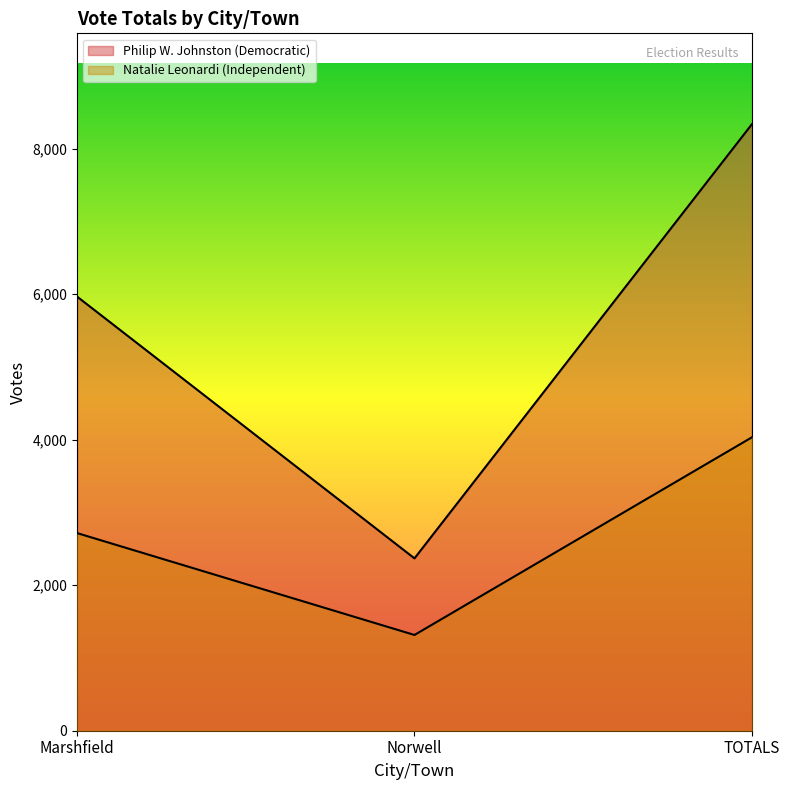

What is the highest value of the Philip W. Johnston (Democratic) series?

8335